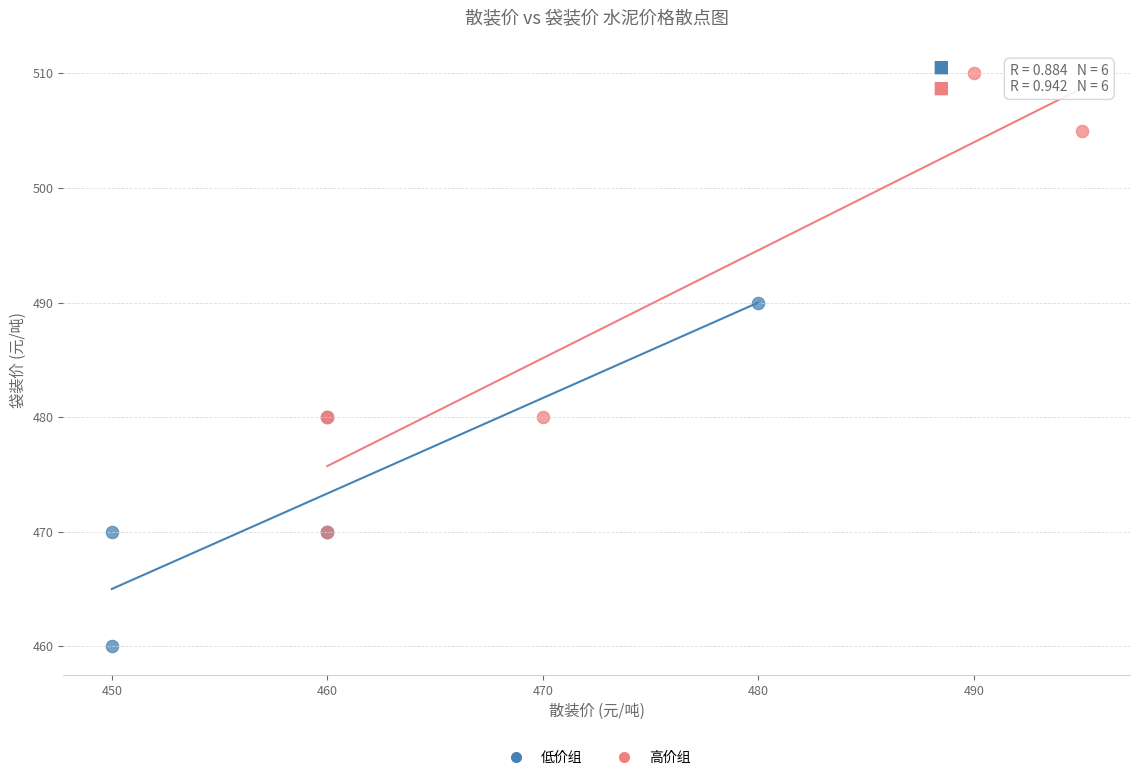

Which series has the largest Y range (max minus min)?

高价组